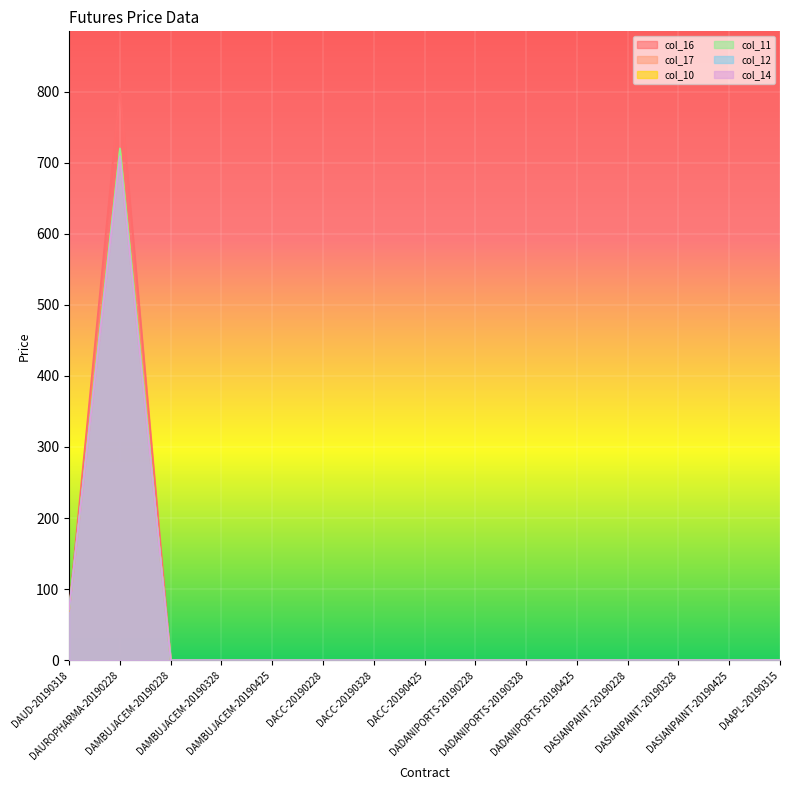

At which label does col_14 reach its minimum?

DAMBUJACEM-20190228